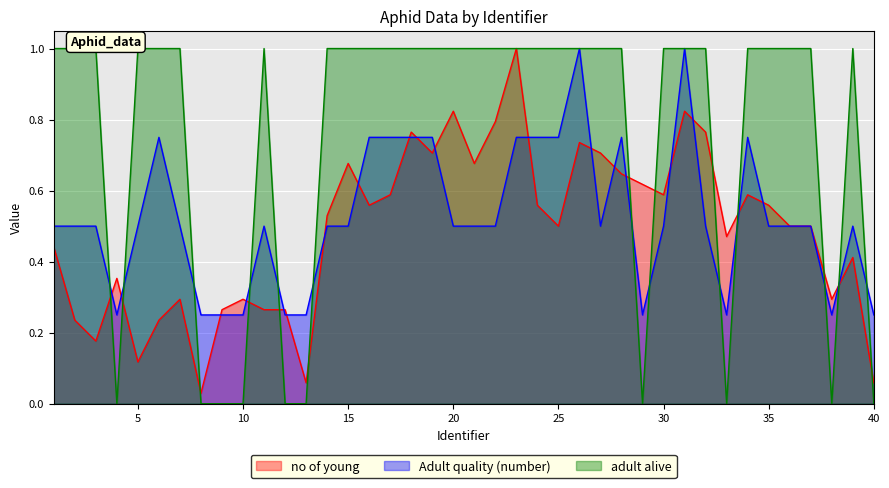

The value of no of young at 26 is 0.3. True or false?

False